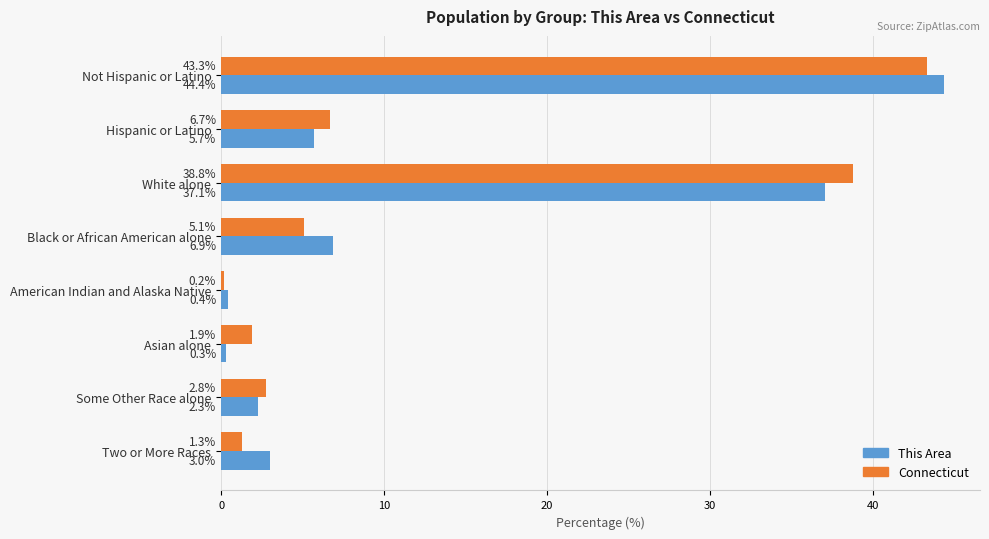

Which category has the lowest value in the Connecticut series?

American Indian and Alaska Native